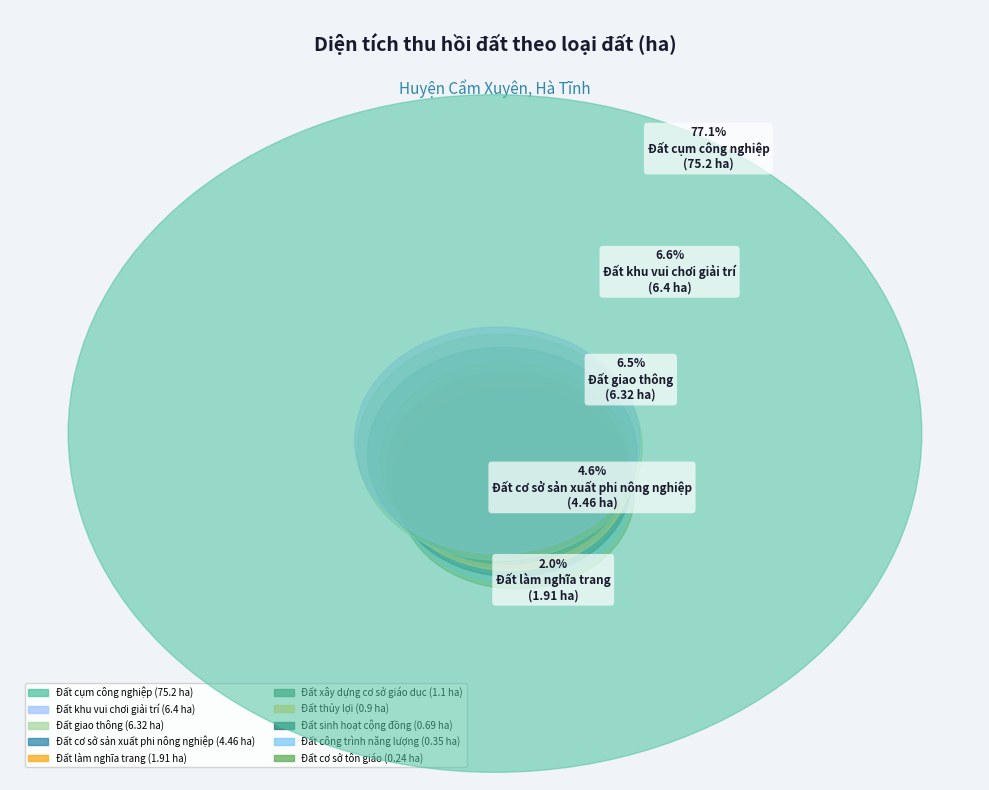

To the nearest percent, what percentage of the pie is Đất làm nghĩa trang?

2%